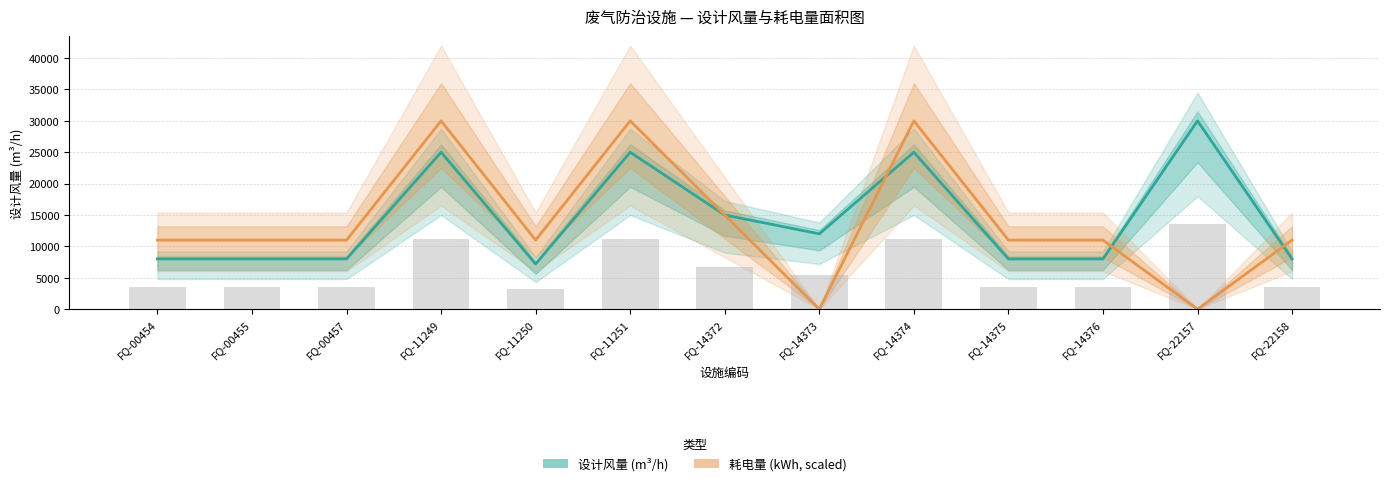

List the series in order of their peak value, highest first.

设计风量 (m³/h), 耗电量 (kWh, scaled)